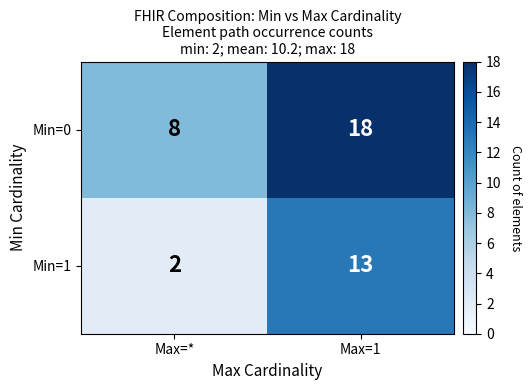

Reading left to right, extract all data points from this chart.

Min=0: Max=*=8	Max=1=18
Min=1: Max=*=2	Max=1=13